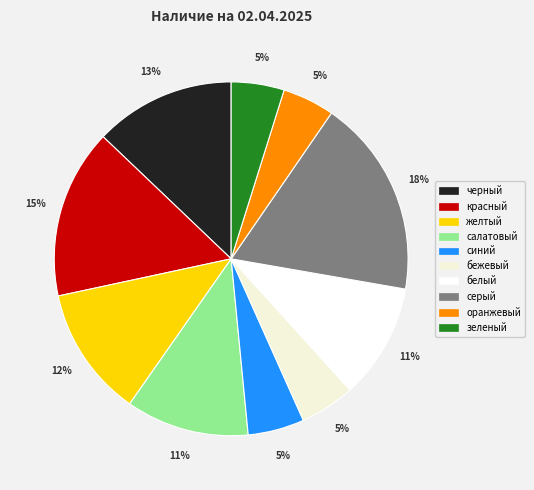

Count the number of slices in the pie.

10